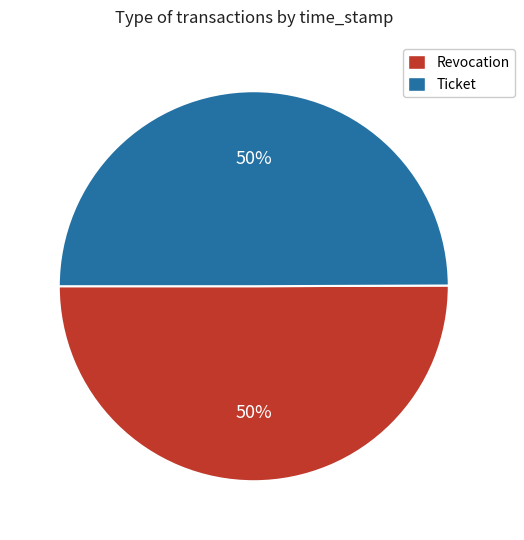

To the nearest percent, what portion does Ticket represent?

50%